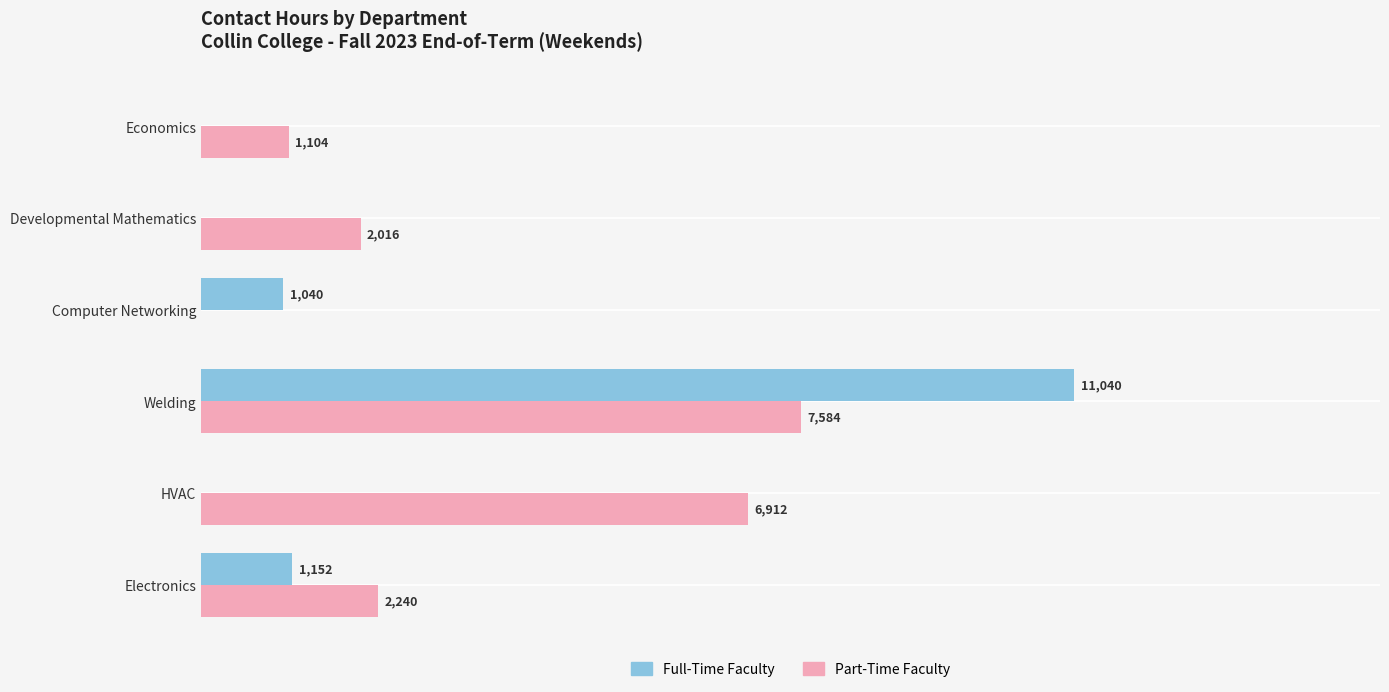

Which series changed the most between HVAC and Developmental Mathematics?

Part-Time Faculty